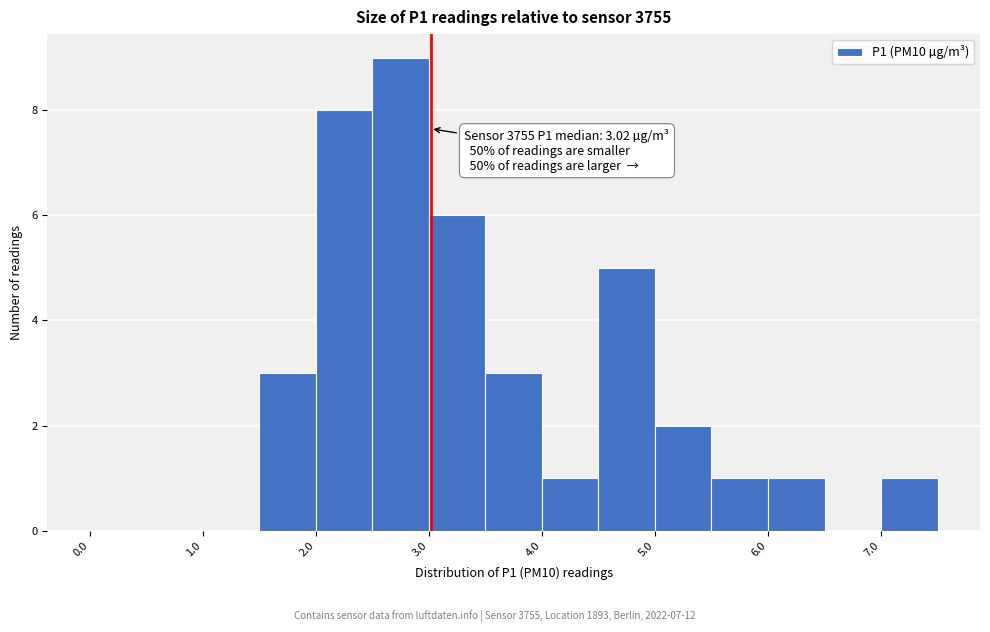

Over which range of the x-axis is the bar tallest?

2.5 to 3.0